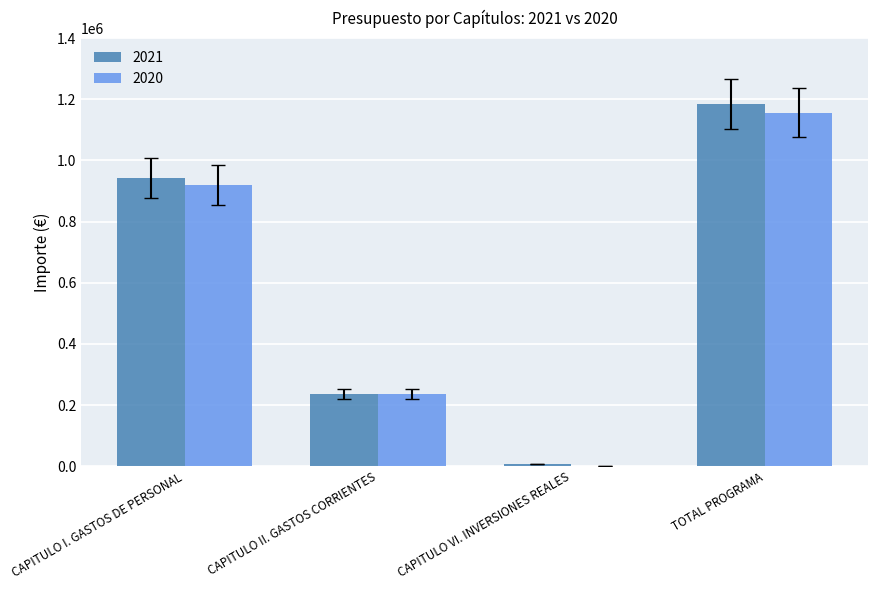

What is the difference between the 2020 values at CAPITULO VI. INVERSIONES REALES and CAPITULO II. GASTOS CORRIENTES?

236900